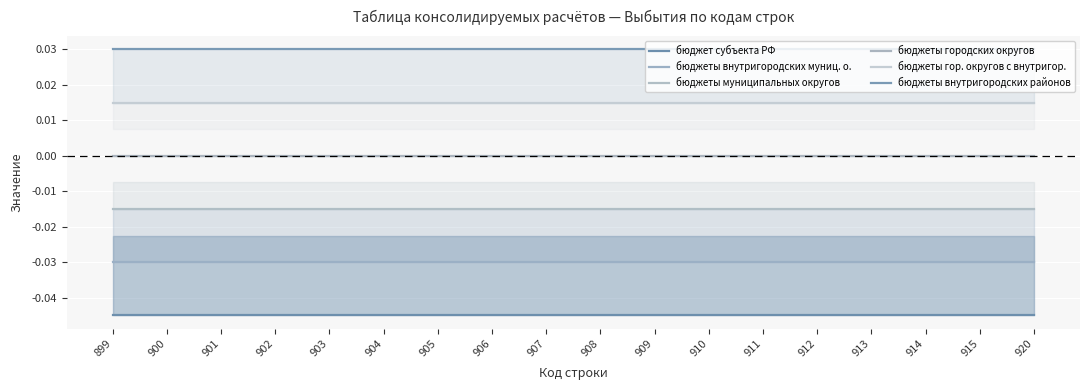

True or false: бюджет субъекта РФ and бюджеты муниципальных округов intersect in this chart.

False